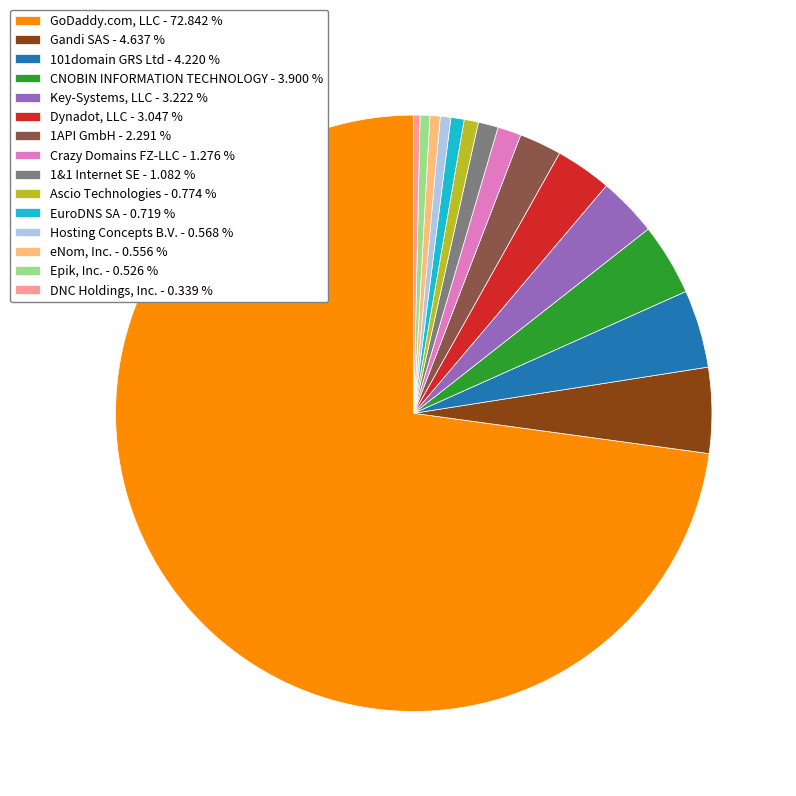

Approximately how many times larger is the value at Epik, Inc. - 0.526 % compared to Crazy Domains FZ-LLC - 1.276 %?

0.4